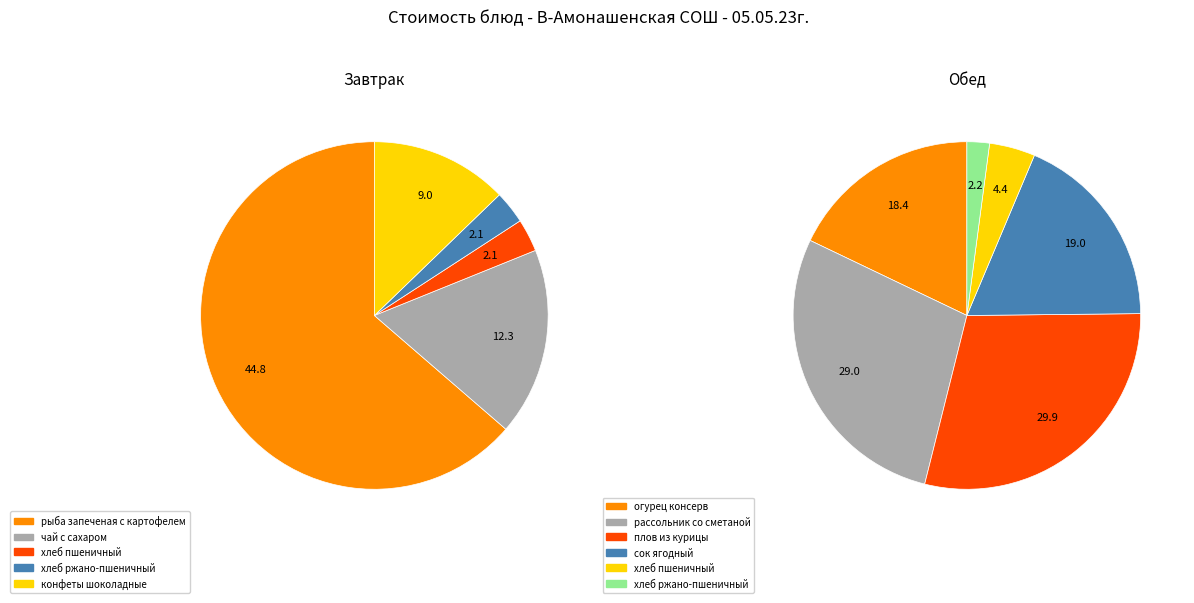

How many segments does this pie chart have?

11